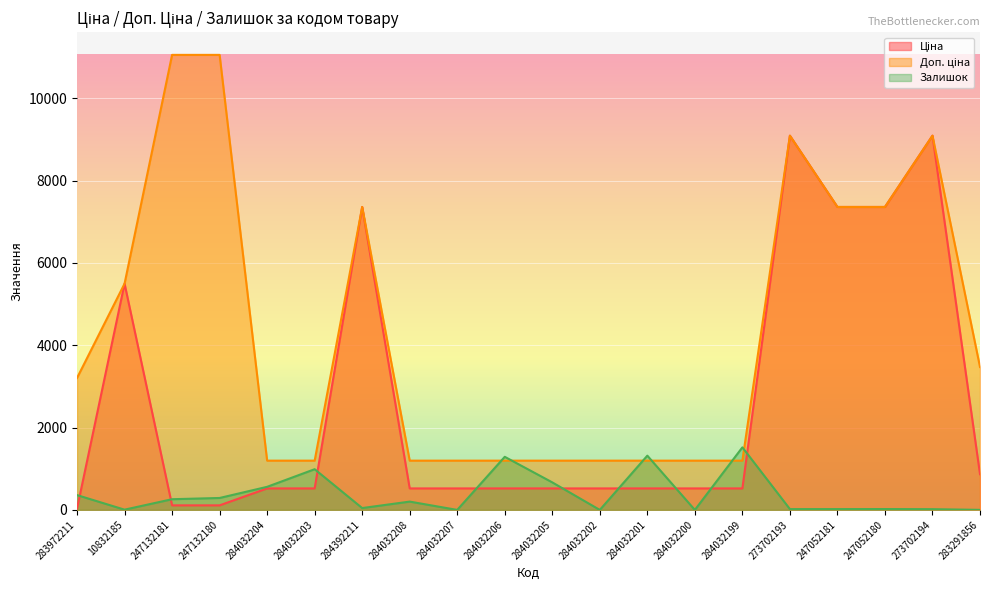

Rank the categories by Залишок value from highest to lowest.

284032199, 284032201, 284032206, 284032203, 284032205, 284032204, 283972211, 247132180, 247132181, 284032208, 284392211, 247052180, 273702193, 247052181, 273702194, 10832185, 283291856, 284032207, 284032202, 284032200